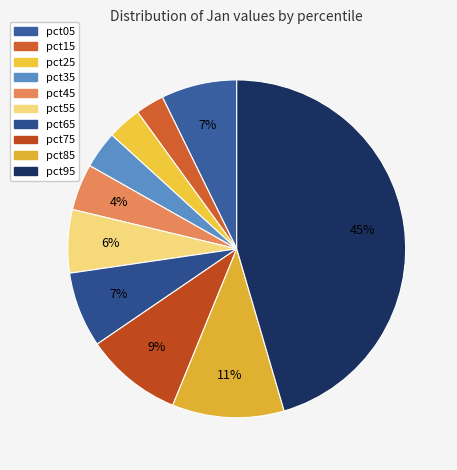

Does pct05 account for over 50% of the chart?

No